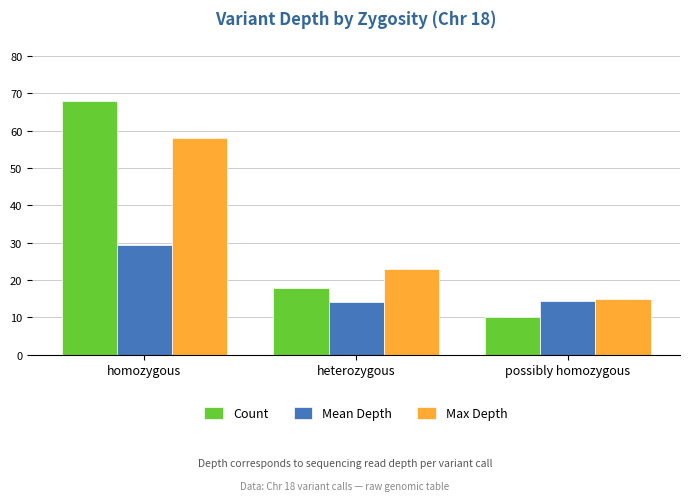

What is the approximate value of Count at heterozygous?

18.0